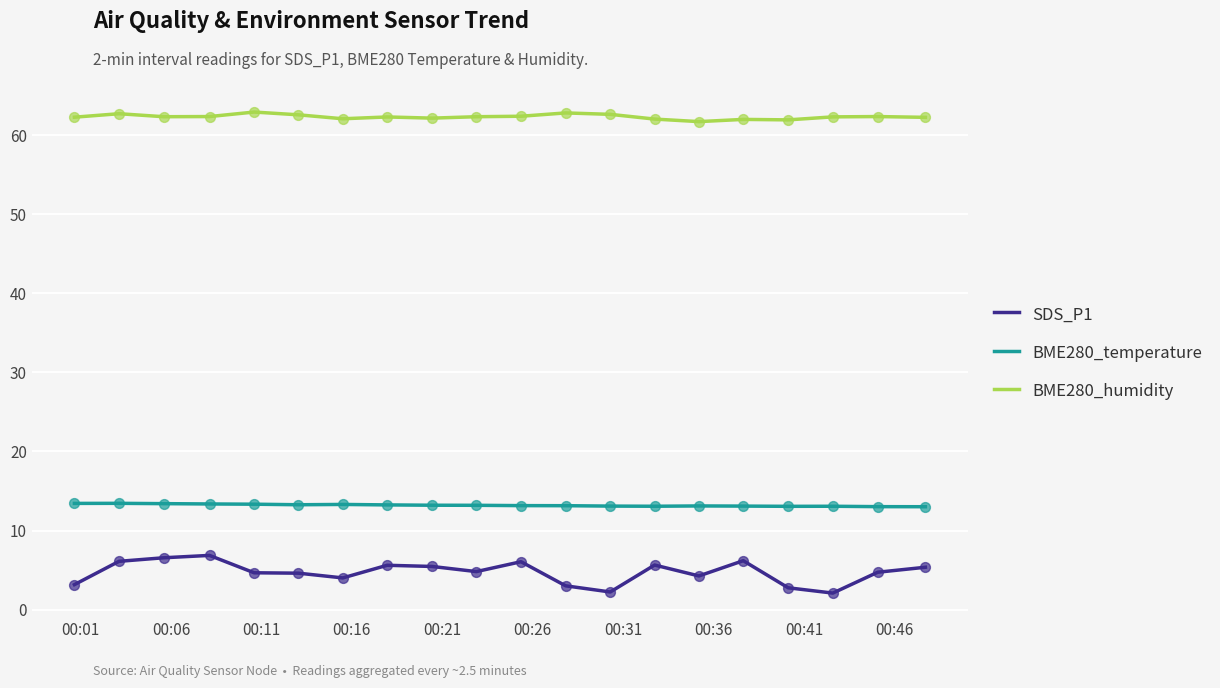

What is the highest value of the BME280_humidity series?

63.0